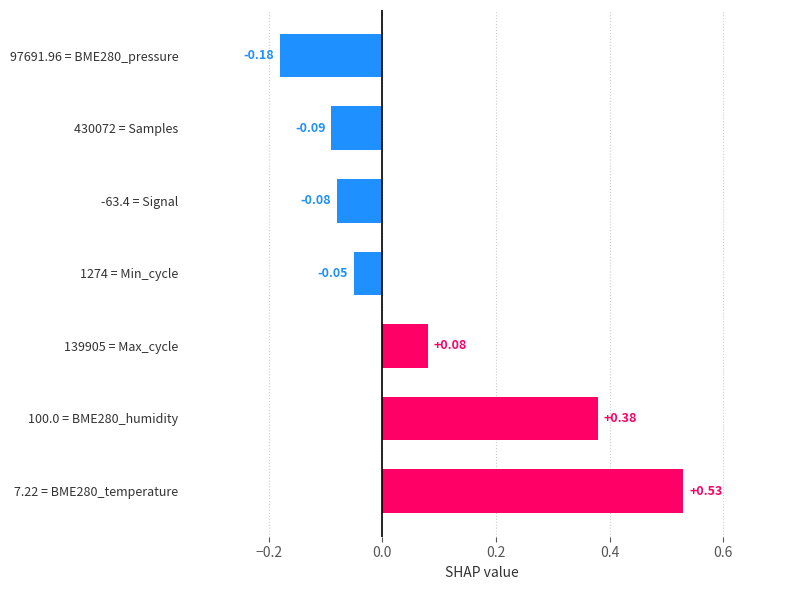

Rank the categories by value from lowest to highest.

97691.96 = BME280_pressure, 430072 = Samples, -63.4 = Signal, 1274 = Min_cycle, 139905 = Max_cycle, 100.0 = BME280_humidity, 7.22 = BME280_temperature